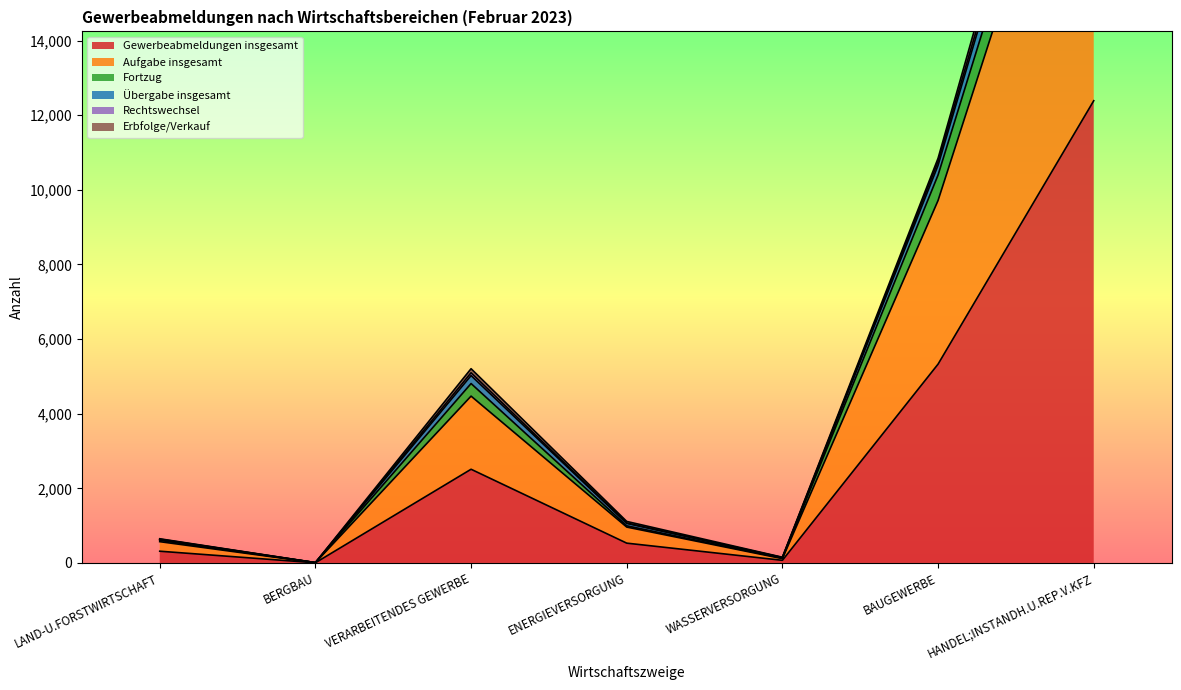

True or false: Fortzug and Übergabe insgesamt cross at least once.

False